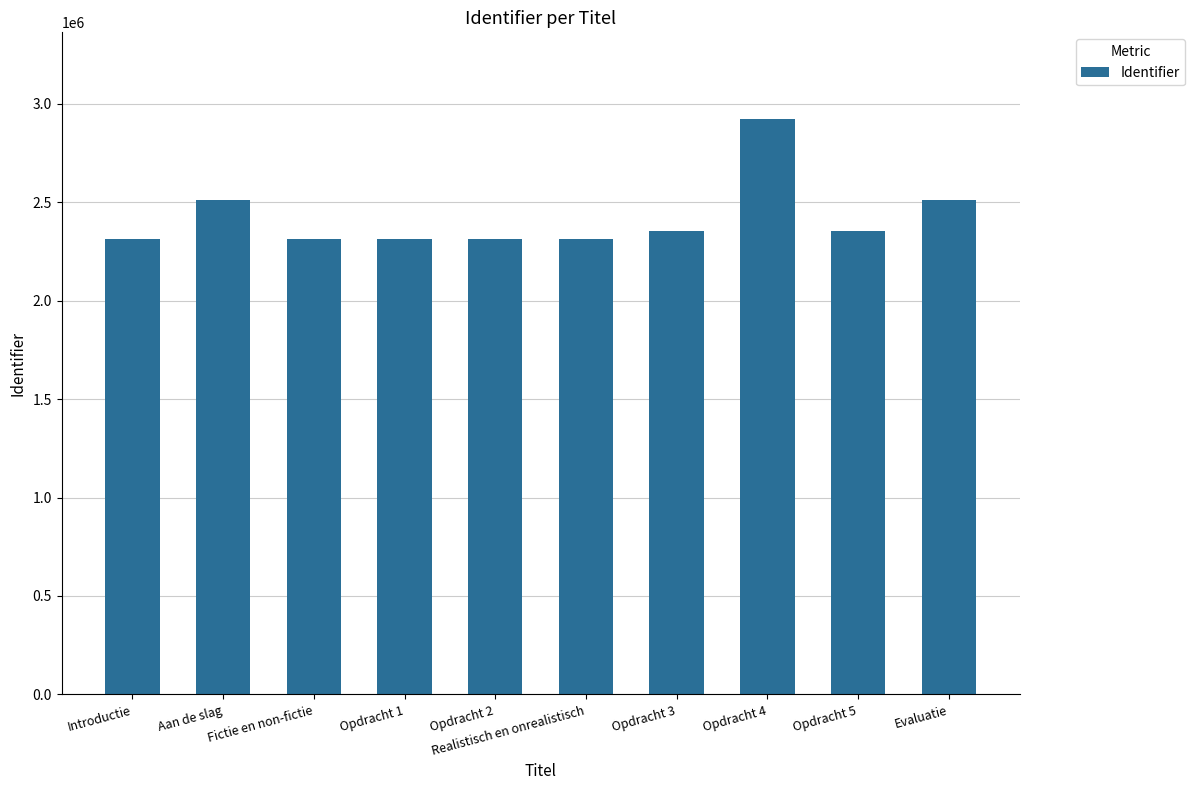

What is the label of the 4th bar from the left?

Opdracht 1